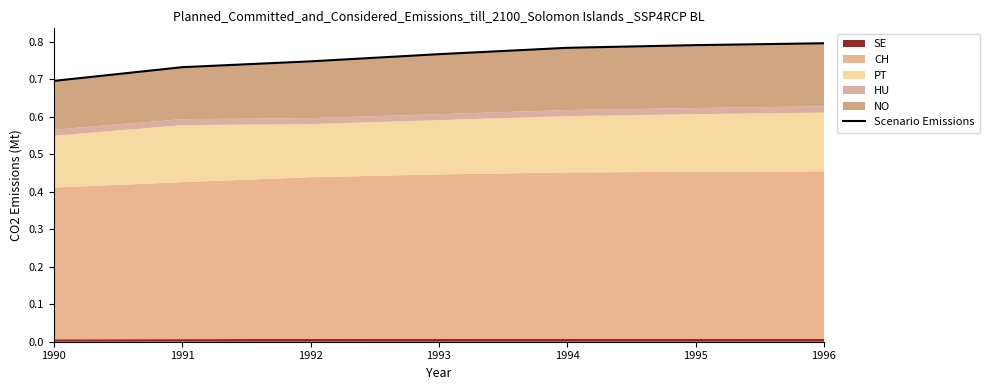

List the labels in order of value, largest first.

1996, 1995, 1994, 1993, 1992, 1991, 1990